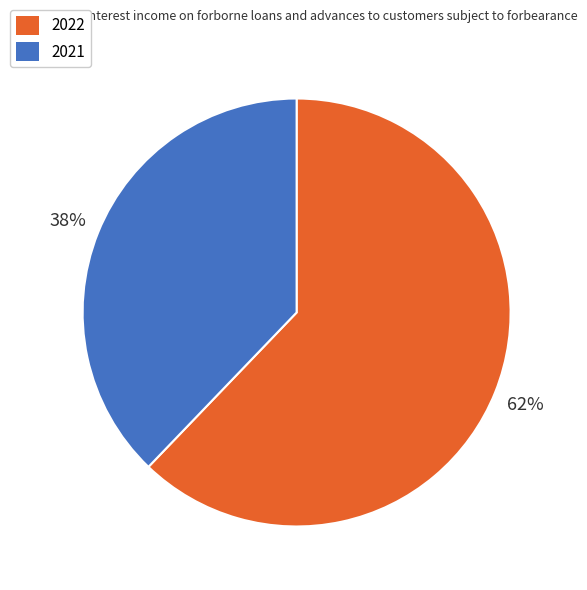

Is the sum of 2022 and 2021 greater than half?

Yes